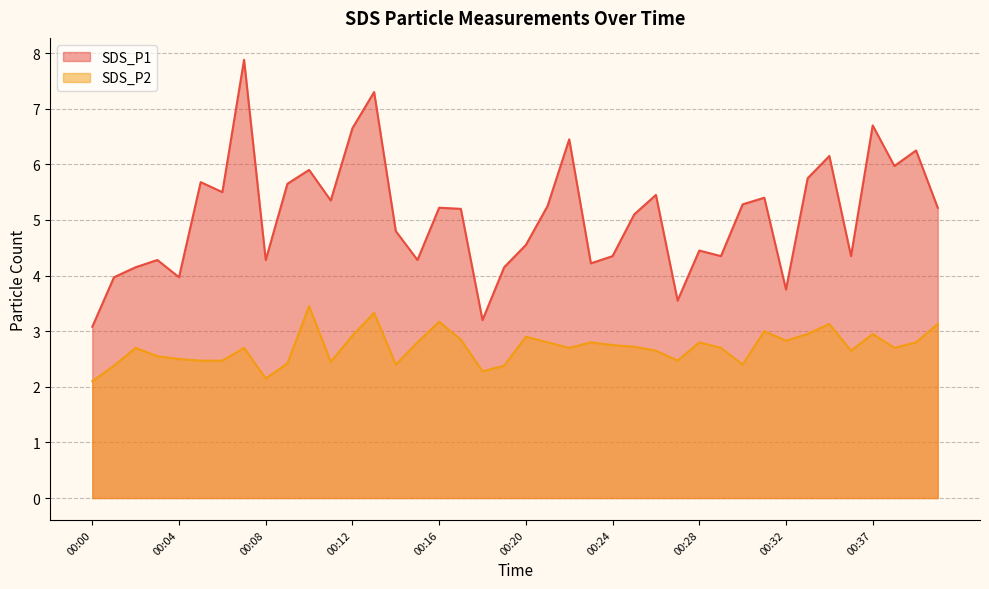

Reading left to right, what are all the values shown in this chart?

SDS_P1: 3.1	4.0	4.2	4.3	4.0	5.7	5.5	7.9	4.3	5.7	5.9	5.3	6.7	7.3	4.8	4.3	5.2	5.2	3.2	4.2	4.5	5.2	6.5	4.2	4.3	5.1	5.5	3.5	4.5	4.3	5.3	5.4	3.8	5.8	6.2	4.3	6.7	6.0	6.2	5.2
SDS_P2: 2.1	2.4	2.7	2.5	2.5	2.5	2.5	2.7	2.1	2.4	3.5	2.5	2.9	3.3	2.4	2.8	3.2	2.9	2.3	2.4	2.9	2.8	2.7	2.8	2.8	2.7	2.6	2.5	2.8	2.7	2.4	3.0	2.8	3.0	3.1	2.6	3.0	2.7	2.8	3.1